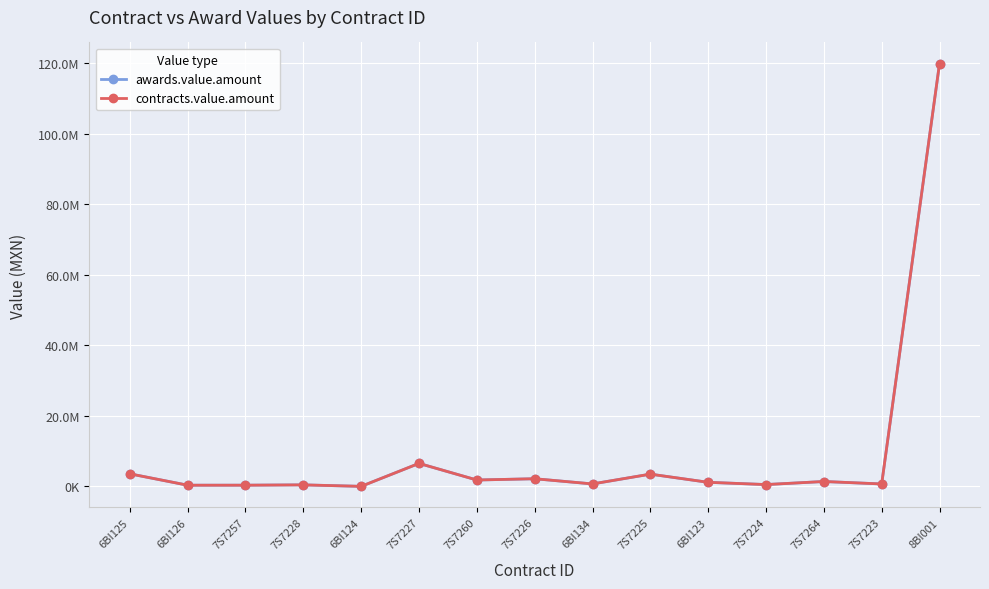

True or false: awards.value.amount has a value of 1391195.5 at 7S7264.

True